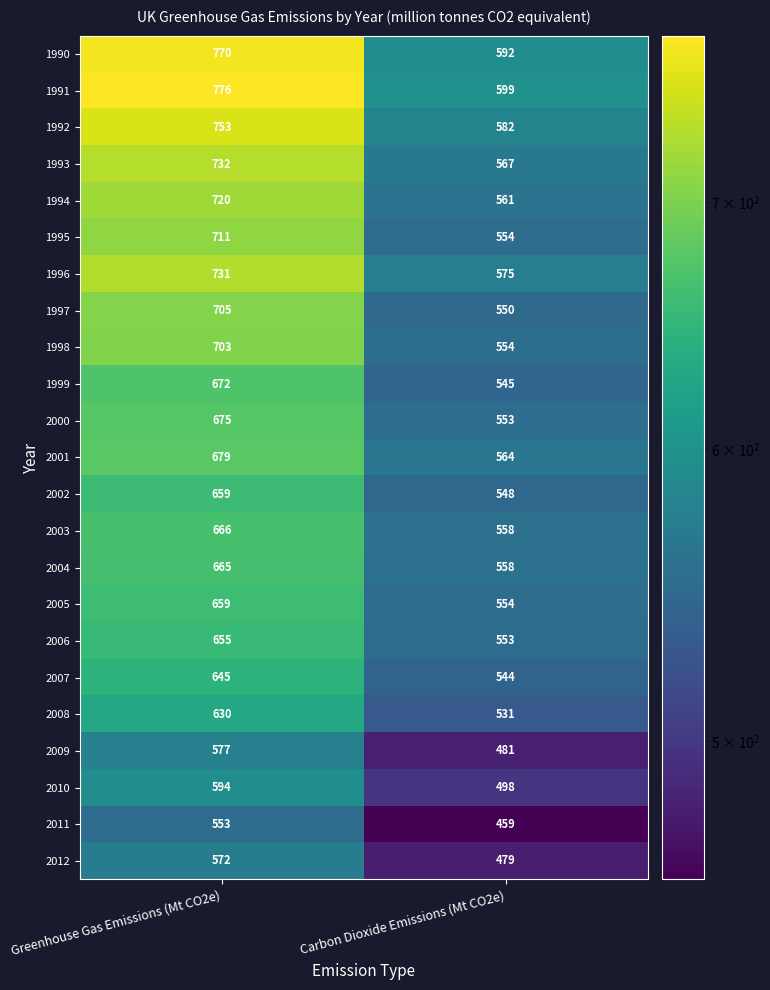

Between Greenhouse Gas Emissions (Mt CO2e) and Carbon Dioxide Emissions (Mt CO2e), which series saw the biggest shift?

1990